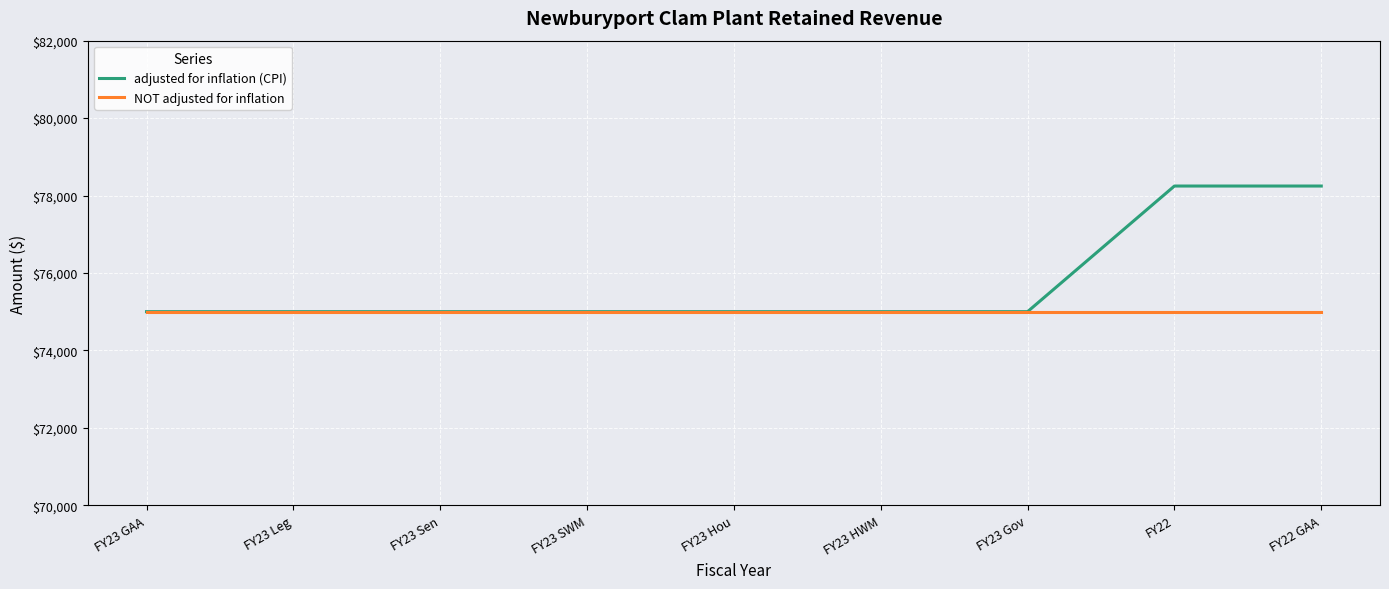

Which series has the widest spread of values?

adjusted for inflation (CPI)